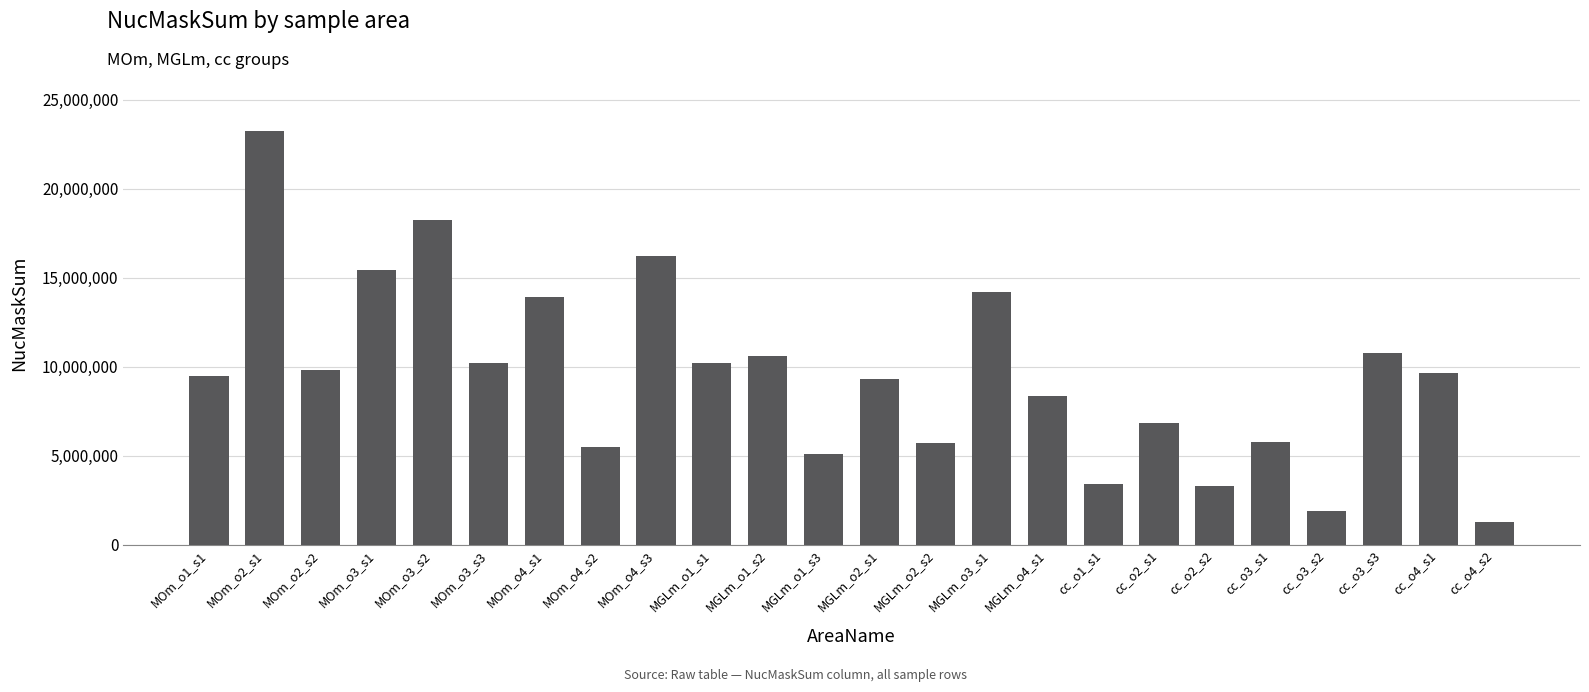

True or false: the data shows 6266683 at MGLm_o1_s2.

False